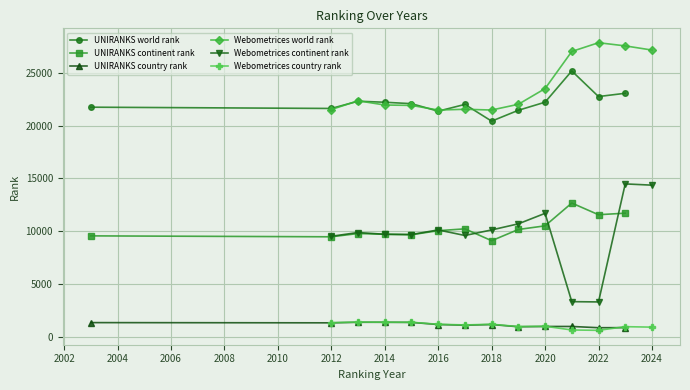

Which series has the largest range (max minus min)?

Webometrices continent rank